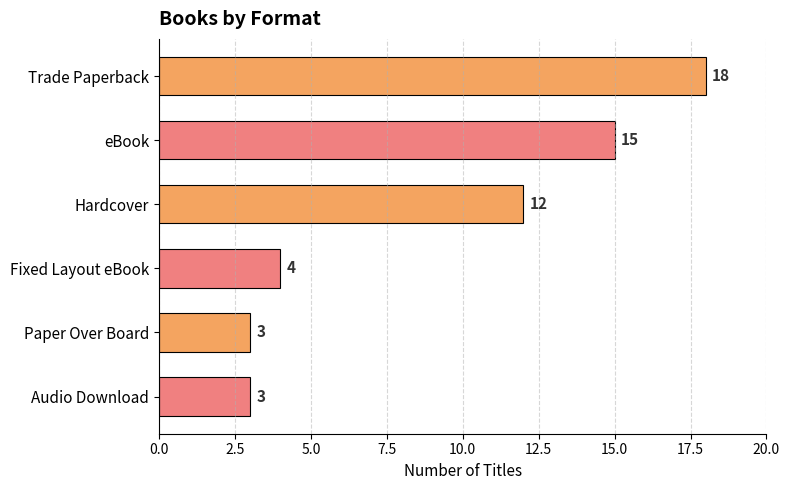

Reading bottom to top, extract all data points from this chart.

Audio Download=3	Paper Over Board=3	Fixed Layout eBook=4	Hardcover=12	eBook=15	Trade Paperback=18